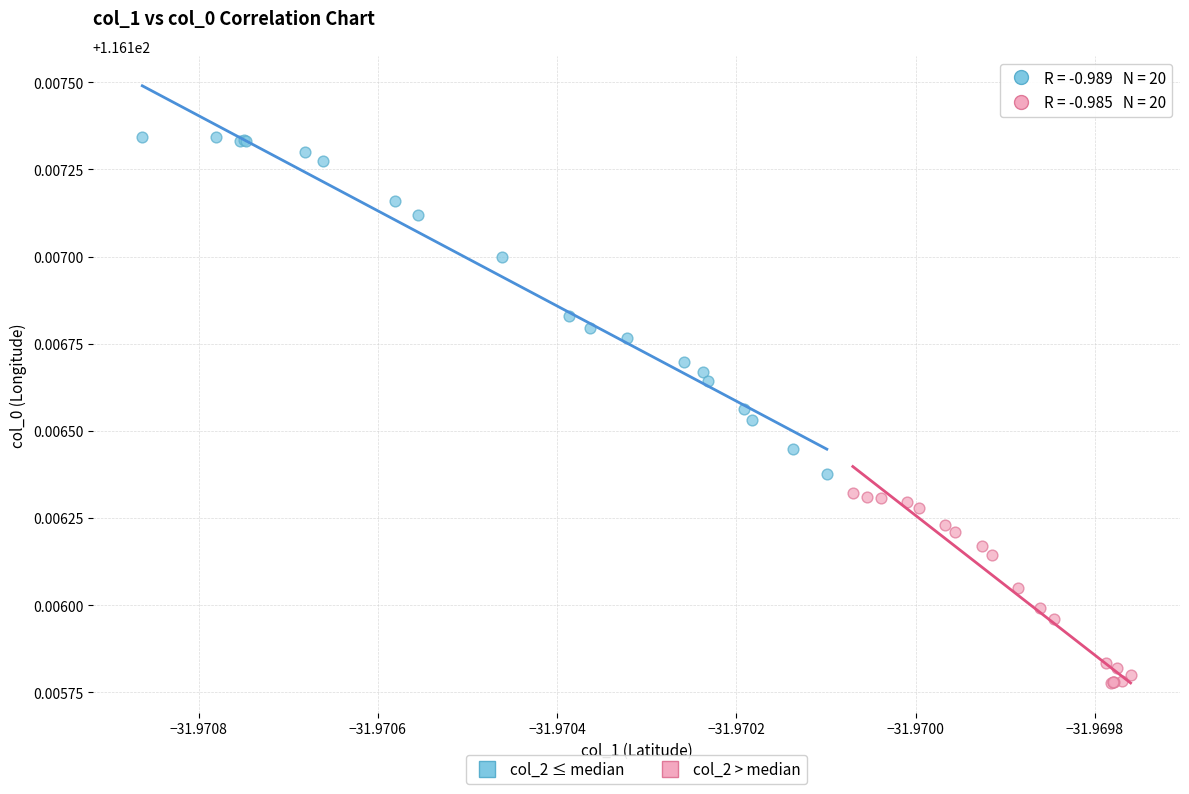

Which series has the widest spread of Y values?

col_2 ≤ median